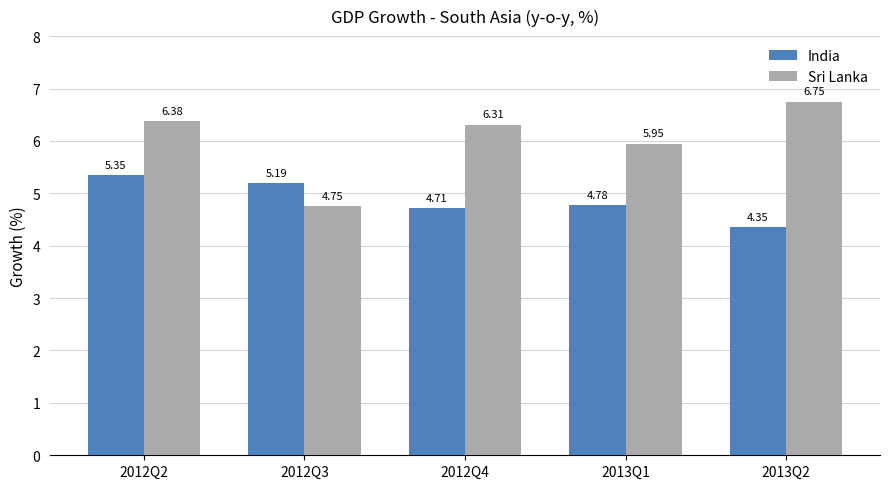

List the series in order of their peak value, highest first.

Sri Lanka, India